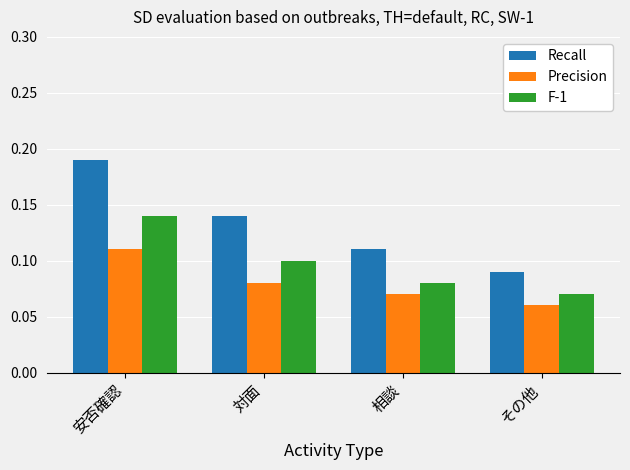

Count the Recall values in the range 0 to 1.

4